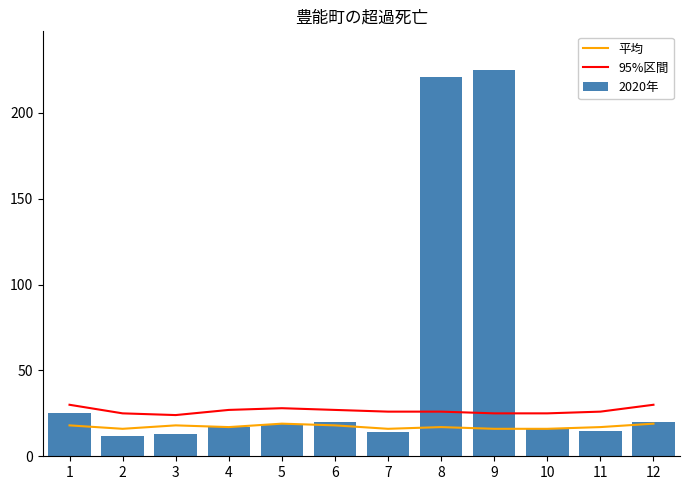

The value of 2020年 at 10 is 27. True or false?

False